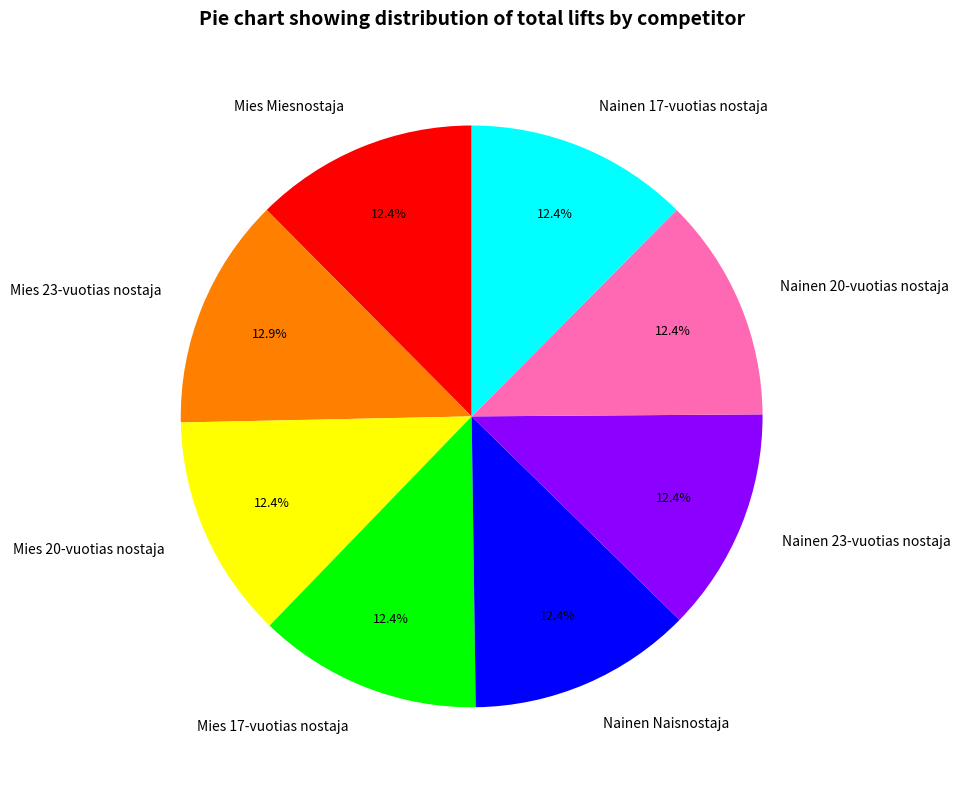

How much of the chart is everything except Nainen 23-vuotias nostaja?

87.6%